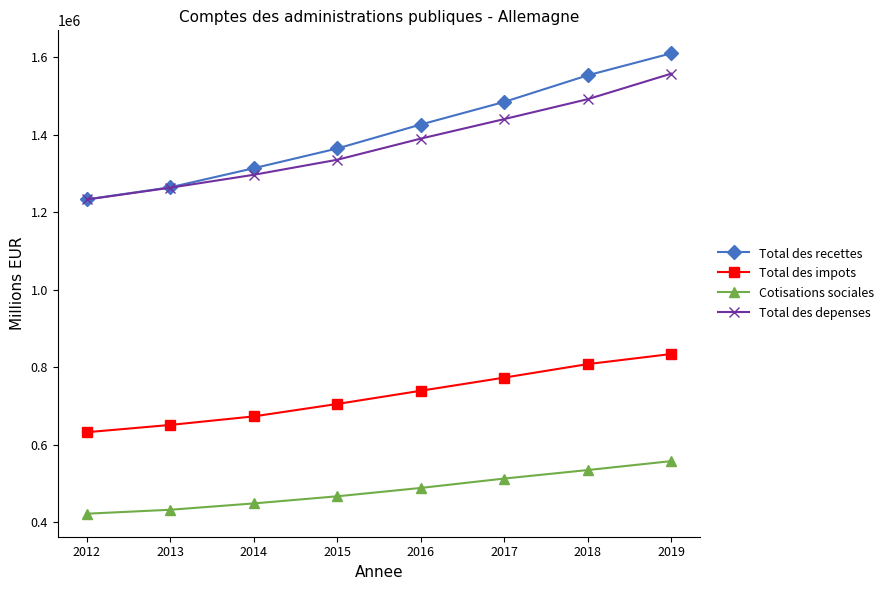

What is the sum of all Total des recettes values?

11253134